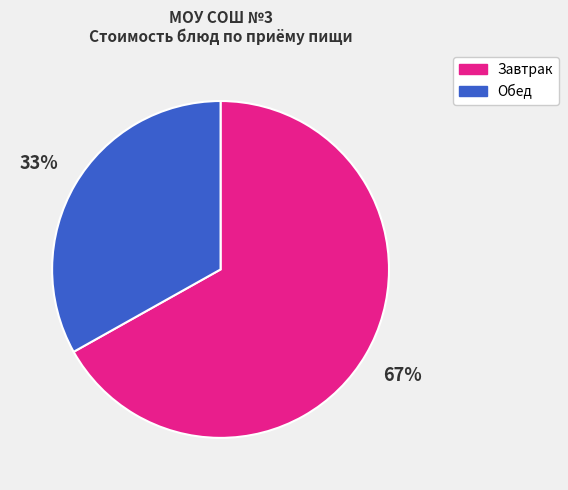

What is the smallest slice in the pie chart?

Обед